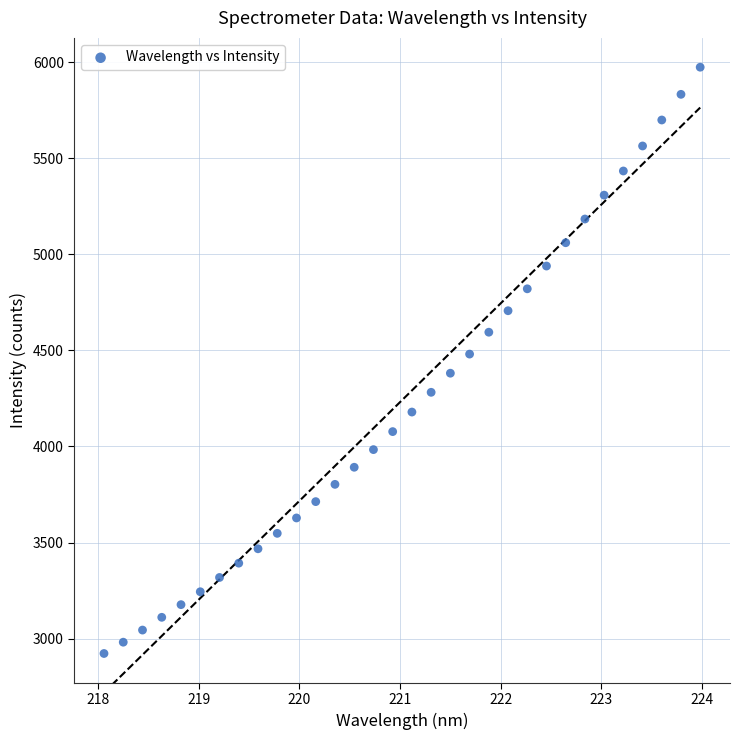

What is the range of Y values (max minus min)?

3050.4